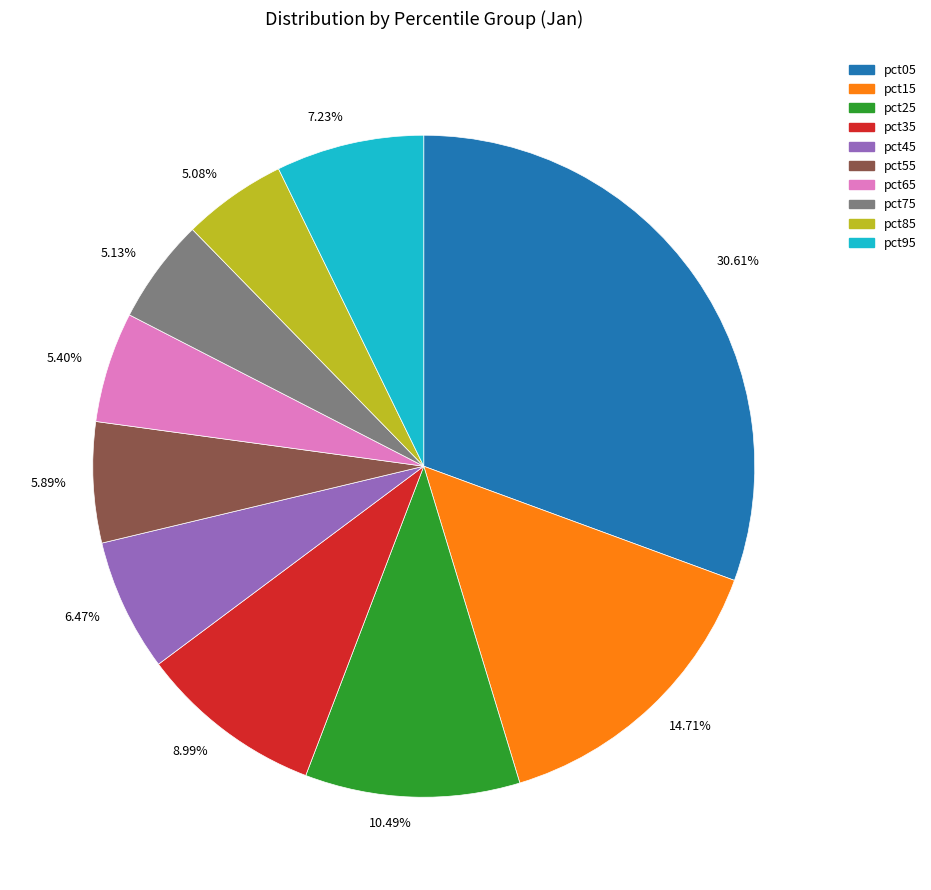

How many slices are in this pie chart?

10